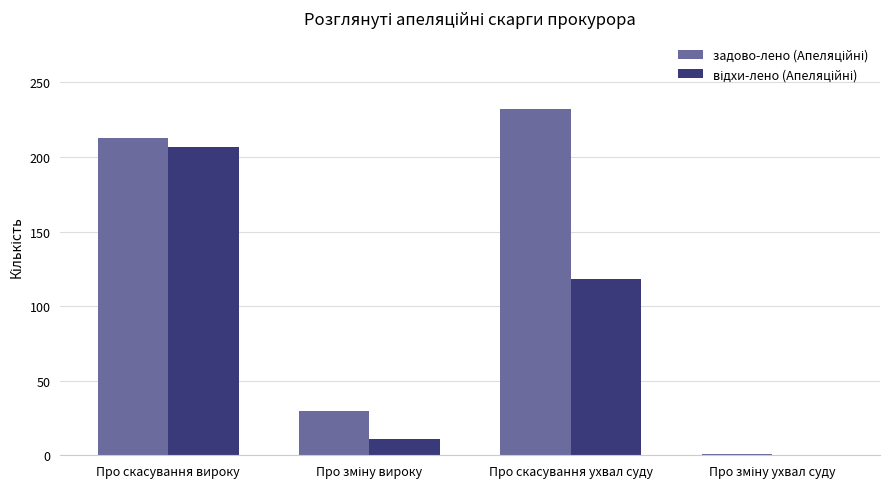

What is the greatest value displayed?

232